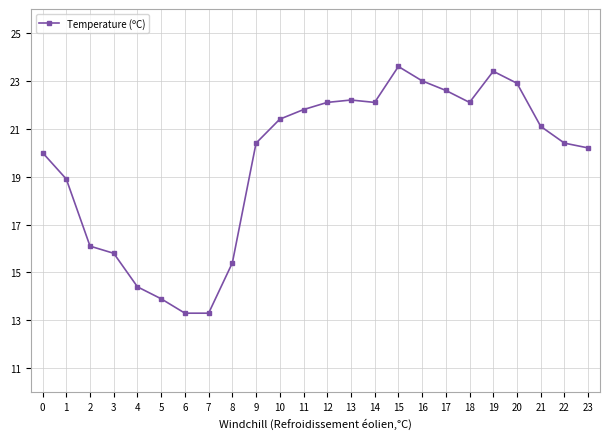

What value does the data have at 3?

15.8